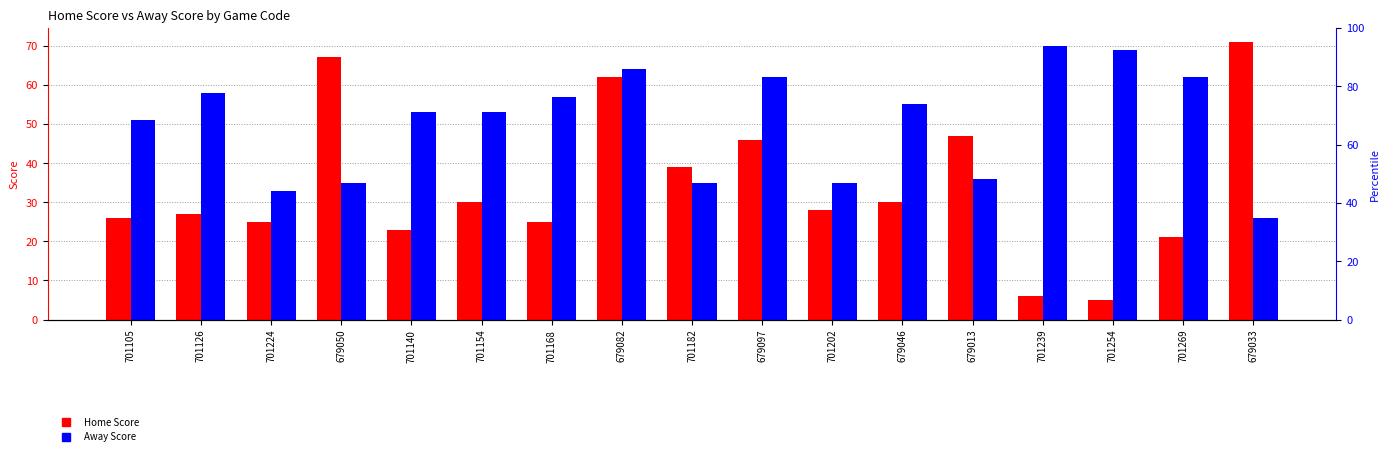

Reading left to right, list all the values displayed in this chart.

Home Score: 701105=26	701126=27	701224=25	679050=67	701140=23	701154=30	701168=25	679082=62	701182=39	679097=46	701202=28	679046=30	679013=47	701239=6	701254=5	701269=21	679033=71
Away Score: 701105=51	701126=58	701224=33	679050=35	701140=53	701154=53	701168=57	679082=64	701182=35	679097=62	701202=35	679046=55	679013=36	701239=70	701254=69	701269=62	679033=26